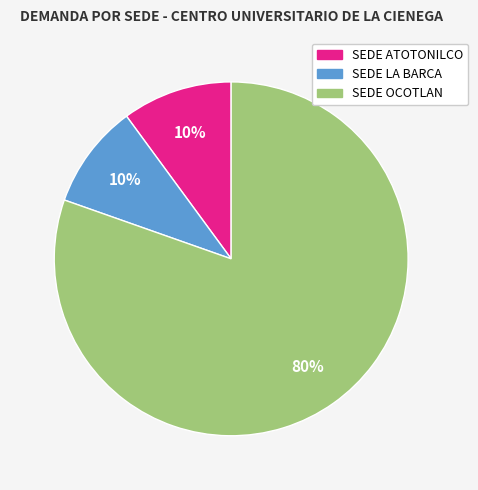

The SEDE OCOTLAN slice represents 80% of the pie. True or false?

True